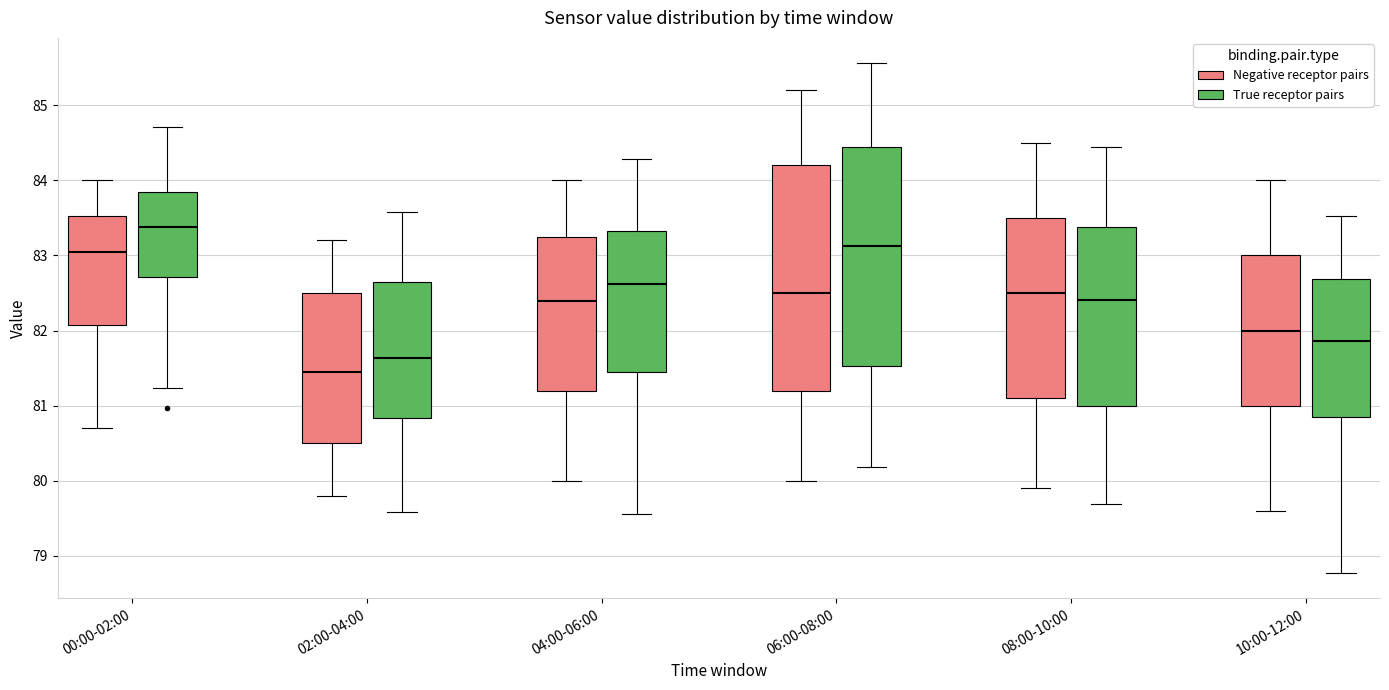

Reading left to right, read every box against the y-axis: the position of its median line, the range the box covers, and the ends of its whiskers. The values are not printed on the chart, so give them approximately, as read against the axis.

00:00-02:00 (Negative receptor pairs): median 83.1, box 82.1 to 83.5, whiskers 80.7 to 84.0
00:00-02:00 (True receptor pairs): median 83.4, box 82.7 to 83.9, whiskers 81.2 to 84.7
02:00-04:00 (Negative receptor pairs): median 81.5, box 80.5 to 82.5, whiskers 79.8 to 83.2
02:00-04:00 (True receptor pairs): median 81.6, box 80.8 to 82.7, whiskers 79.6 to 83.6
04:00-06:00 (Negative receptor pairs): median 82.4, box 81.2 to 83.3, whiskers 80.0 to 84.0
04:00-06:00 (True receptor pairs): median 82.6, box 81.4 to 83.3, whiskers 79.6 to 84.3
06:00-08:00 (Negative receptor pairs): median 82.5, box 81.2 to 84.2, whiskers 80.0 to 85.2
06:00-08:00 (True receptor pairs): median 83.1, box 81.5 to 84.4, whiskers 80.2 to 85.6
08:00-10:00 (Negative receptor pairs): median 82.5, box 81.1 to 83.5, whiskers 79.9 to 84.5
08:00-10:00 (True receptor pairs): median 82.4, box 81.0 to 83.4, whiskers 79.7 to 84.4
10:00-12:00 (Negative receptor pairs): median 82.0, box 81.0 to 83.0, whiskers 79.6 to 84.0
10:00-12:00 (True receptor pairs): median 81.9, box 80.8 to 82.7, whiskers 78.8 to 83.5